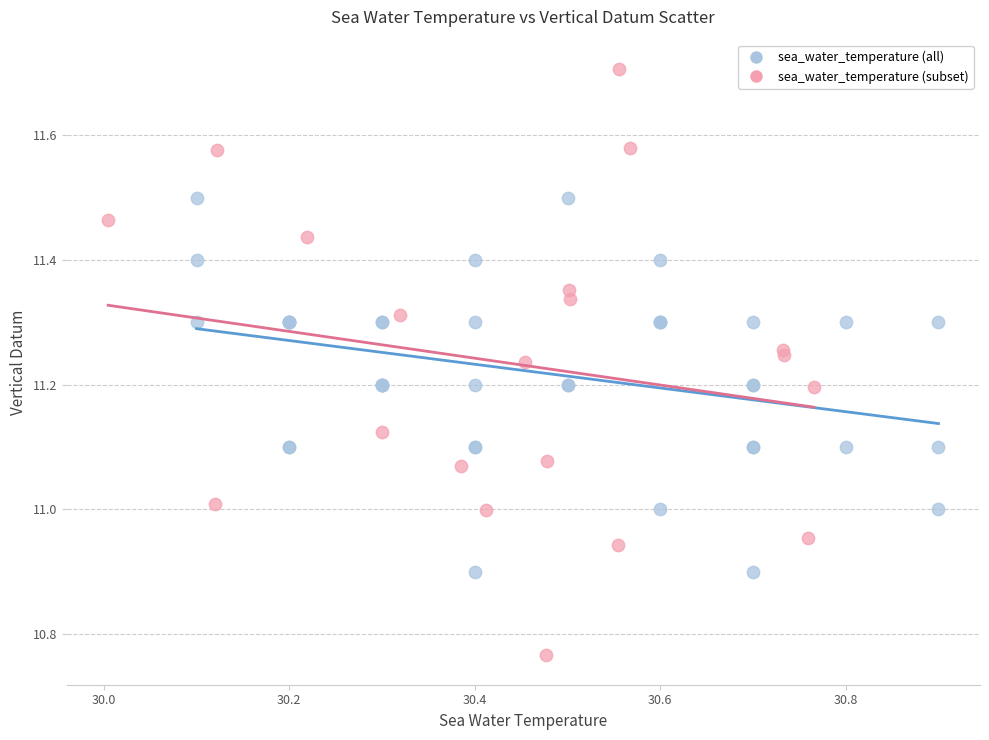

Which series contains the lowest Y value?

sea_water_temperature (subset)